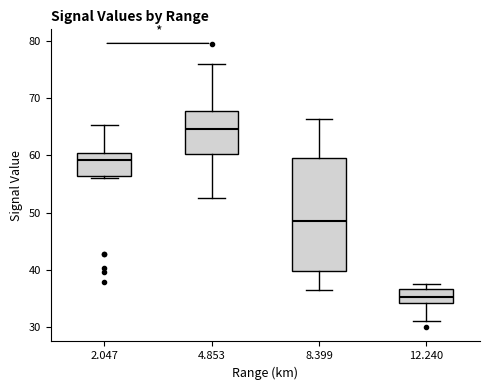

Reading left to right, transcribe this box plot: for each box, give where its median line is, the range the box spans, and where its two whiskers end, as read against the y-axis. The values are not printed on the chart, so give them approximately, as read against the axis.

2.047: median 59, box 56 to 61, whiskers 56 (just below the box's lower edge) to 65
4.853: median 65, box 60 to 68, whiskers 53 to 76
8.399: median 49, box 40 to 60, whiskers 37 to 66
12.240: median 35, box 34 to 37, whiskers 31 to 38